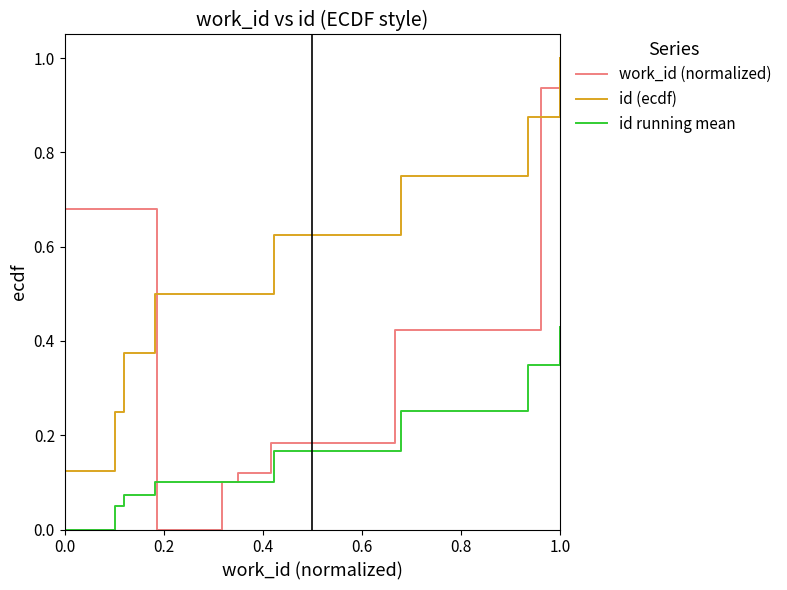

The value of id running mean at 0.0 is 0.2. True or false?

False